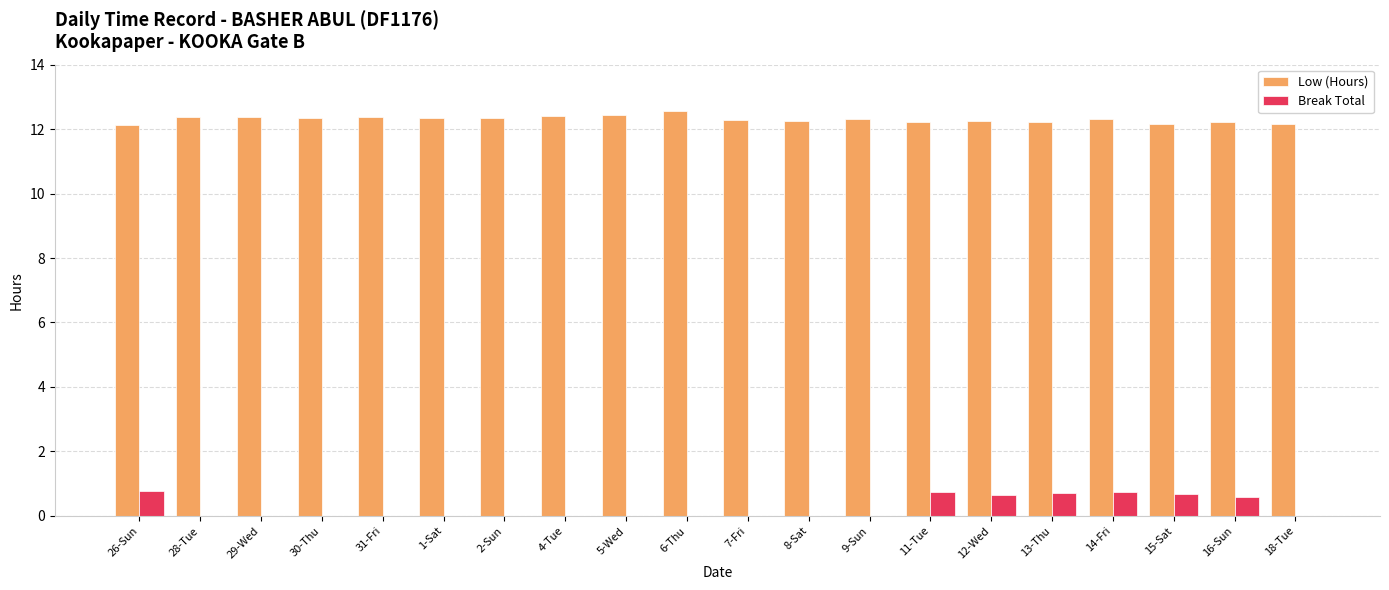

The value of Low (Hours) at 6-Thu is 12.6. True or false?

True